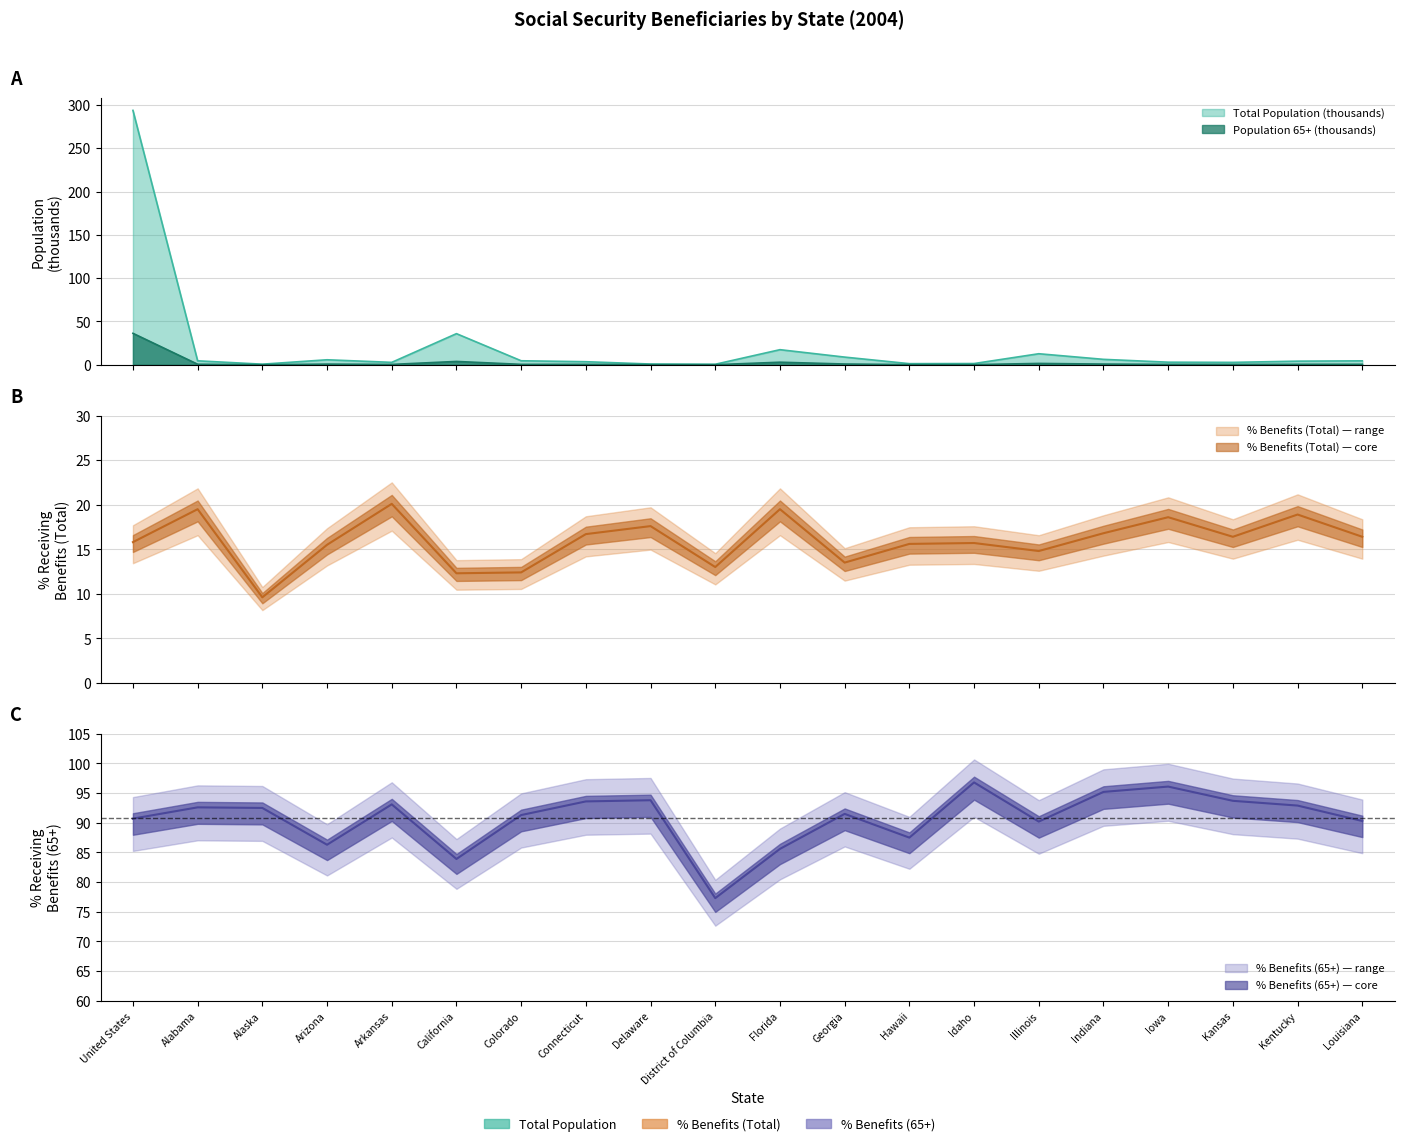

What is the label of the 2nd point from the left?

Alabama